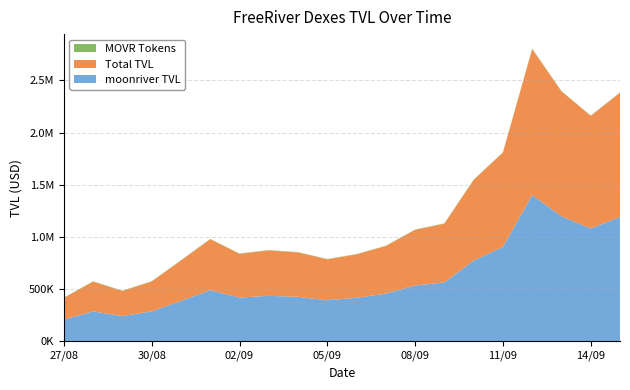

Does the chart have visible grid lines?

Yes